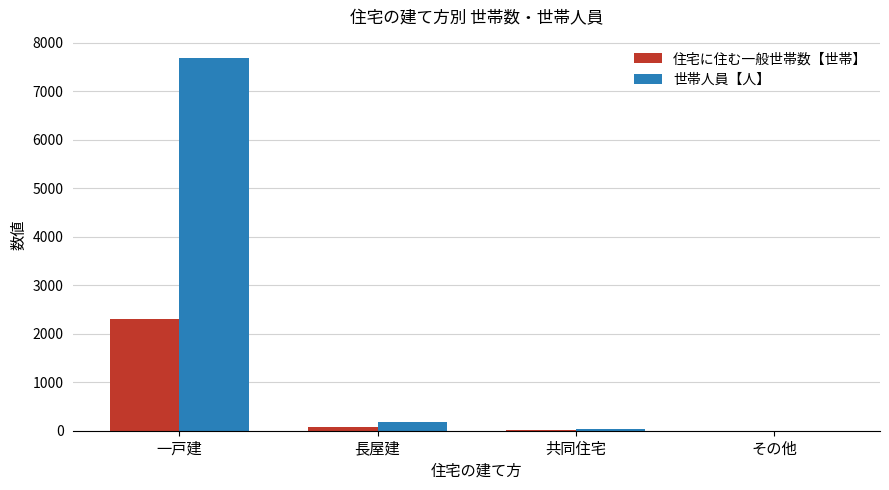

At which label is 世帯人員【人】 closest to 3841?

長屋建